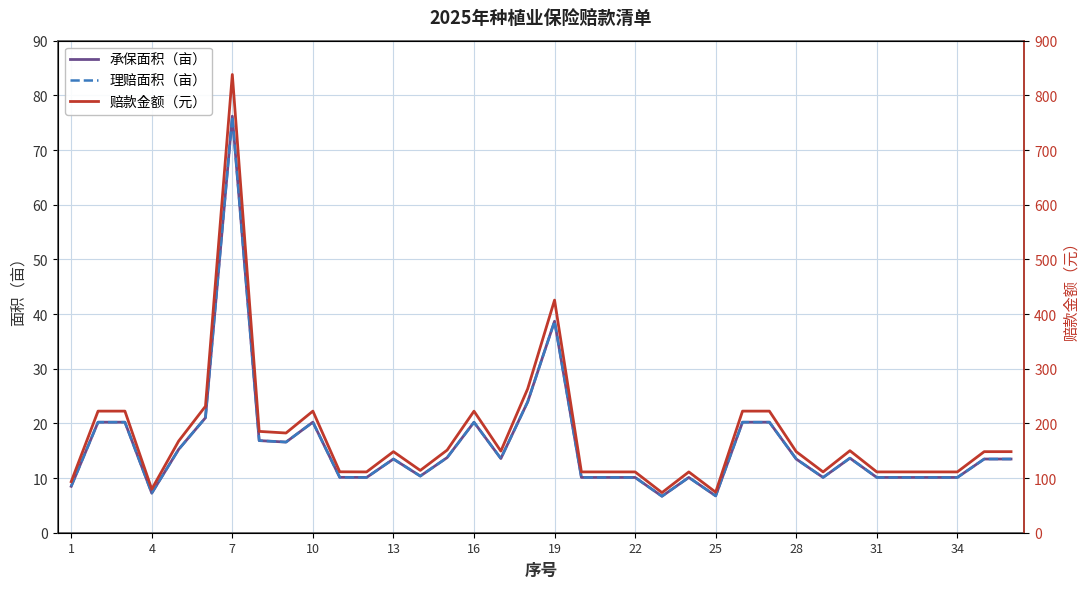

True or false: 赔款金额（元） and 理赔面积（亩） intersect in this chart.

False